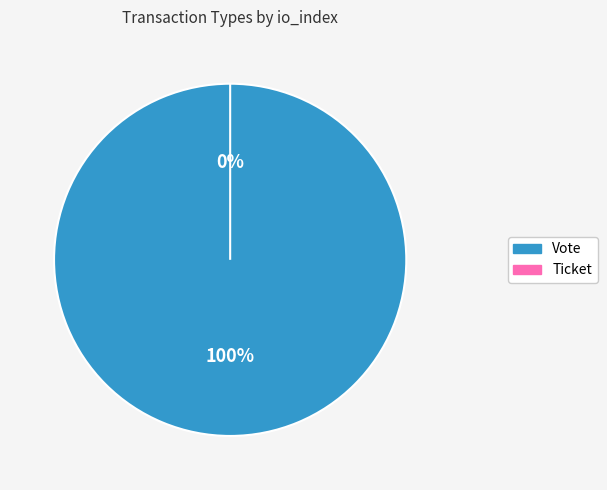

What is the majority slice?

Vote